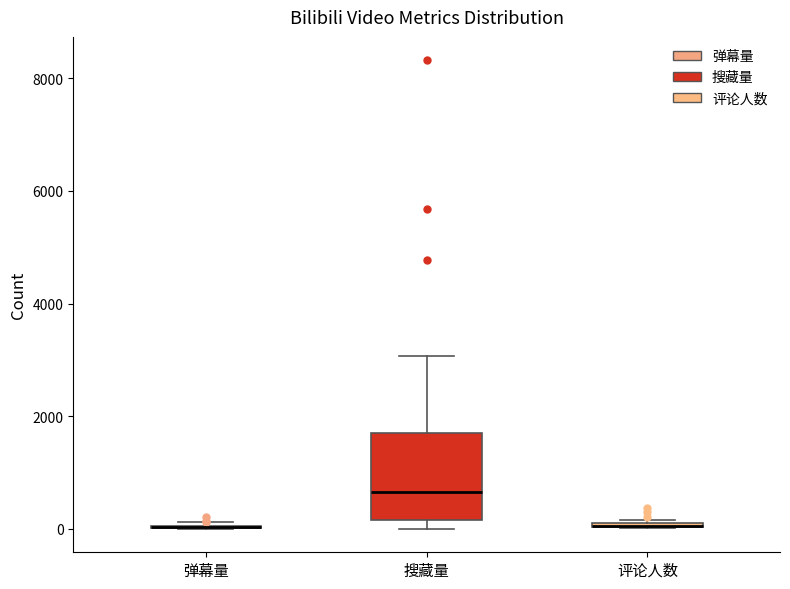

Comparing the boxes themselves (not the whiskers), which one is the tallest?

搜藏量